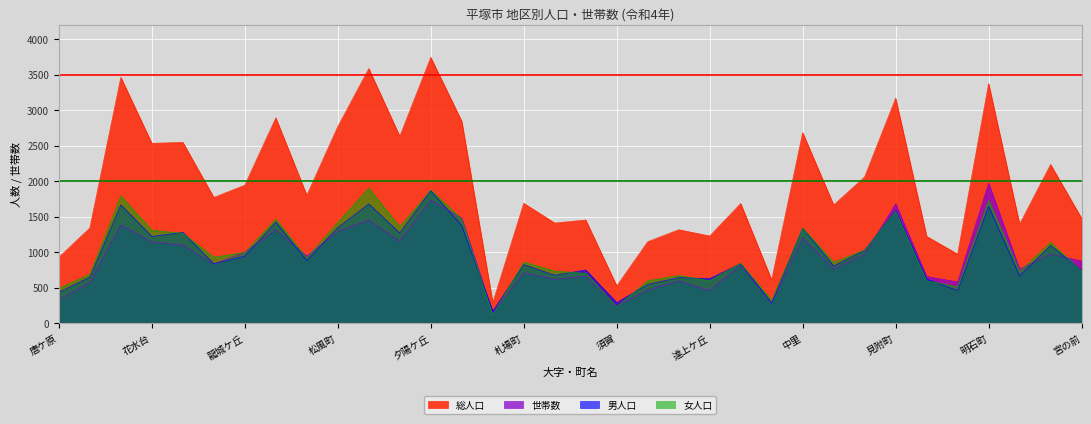

How many series are shown in this chart?

4